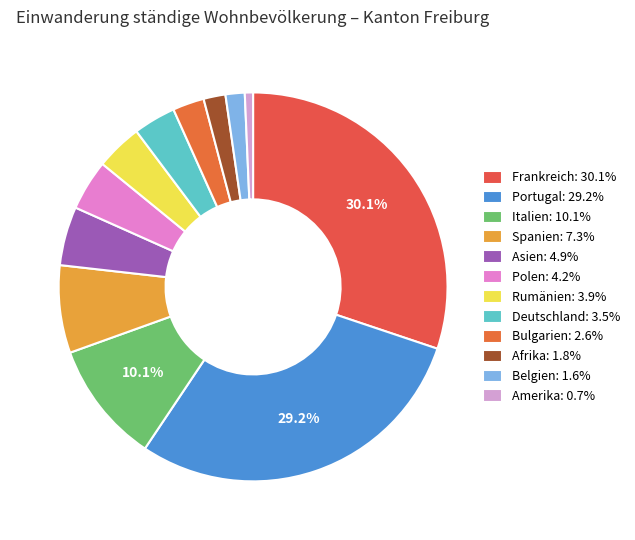

True or false: Spanien accounts for 7% of the total.

True